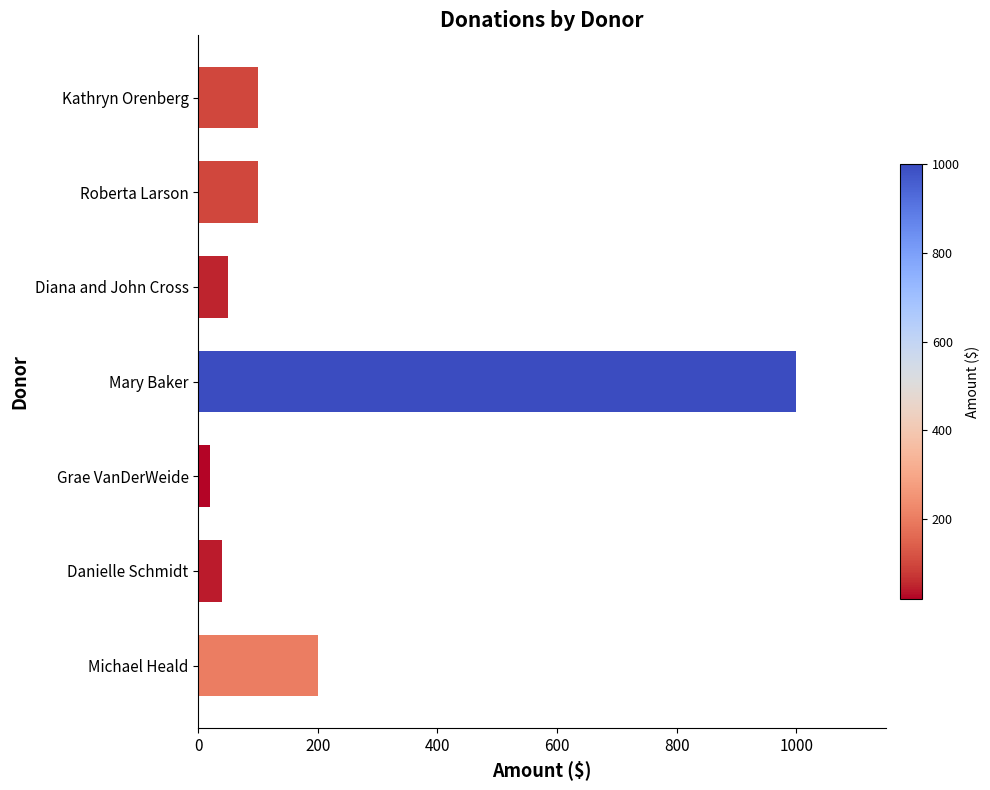

How many series are shown in this chart?

1